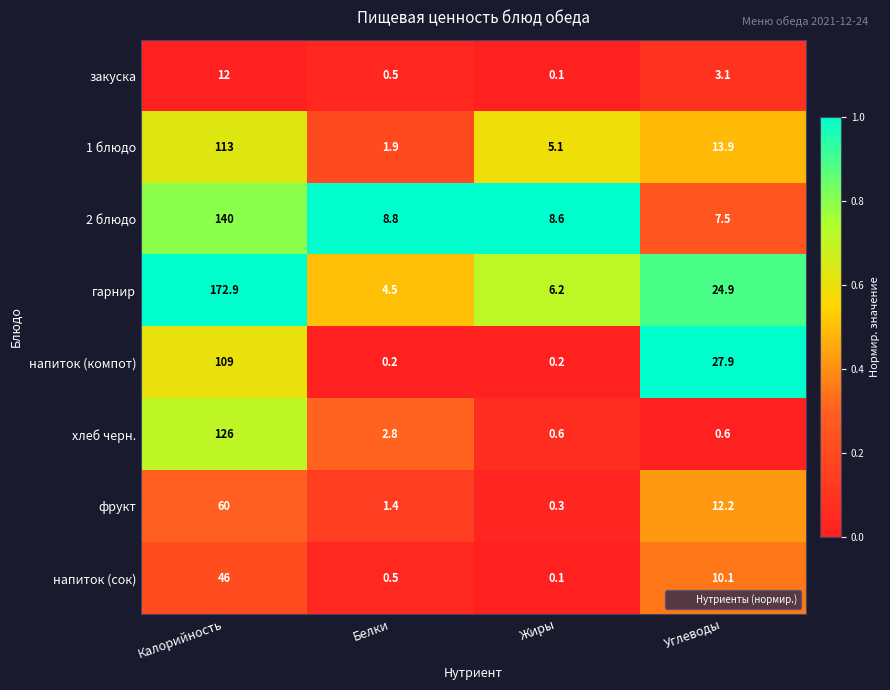

Rank the categories by фрукт value from highest to lowest.

Калорийность, Углеводы, Белки, Жиры